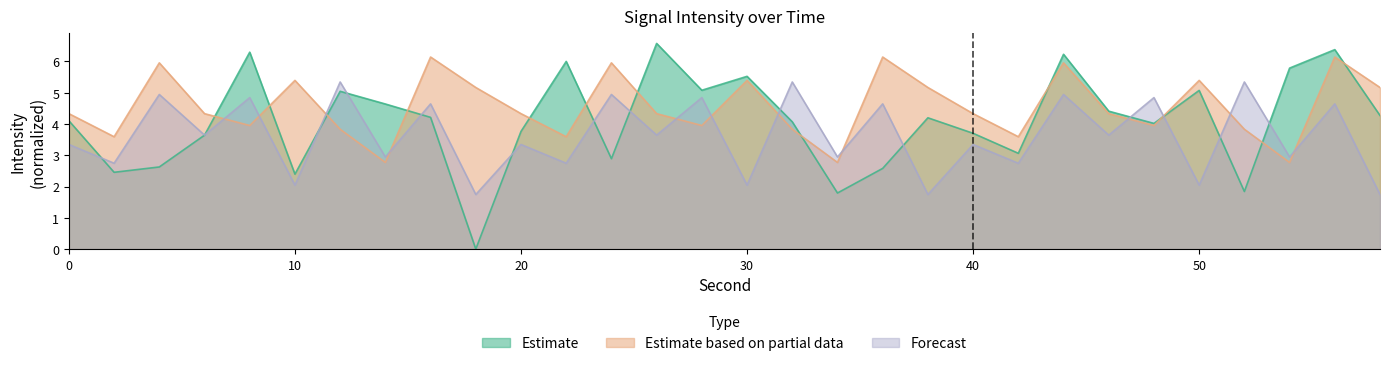

What is the difference between the highest and lowest values at 2?

1.1